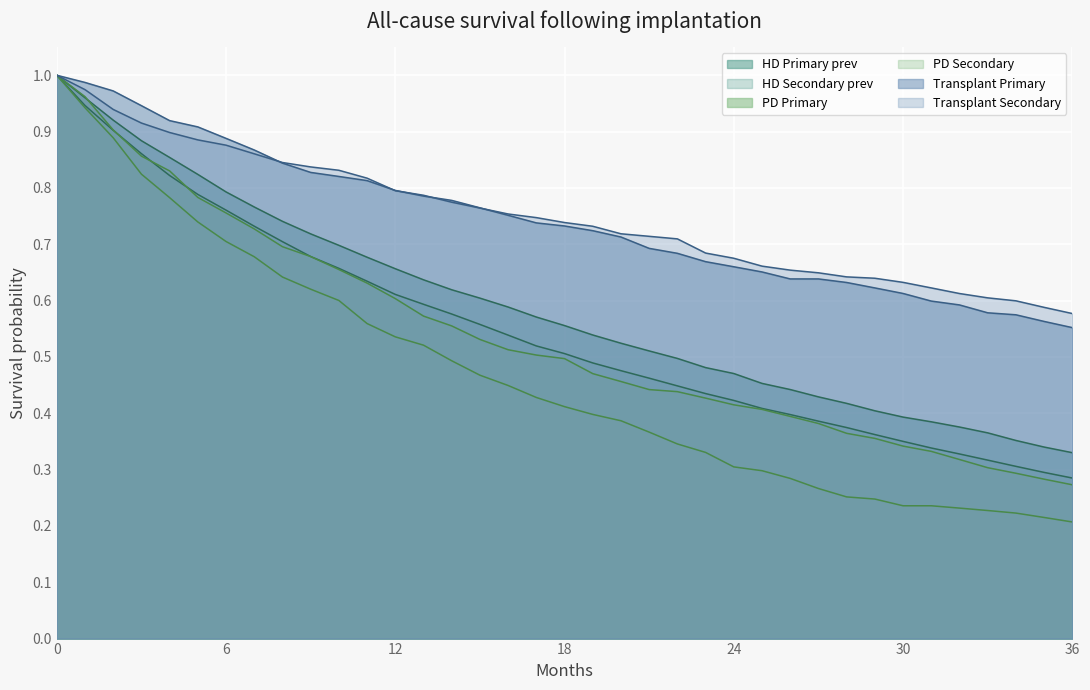

What is the average value of the Transplant Secondary series?

0.8